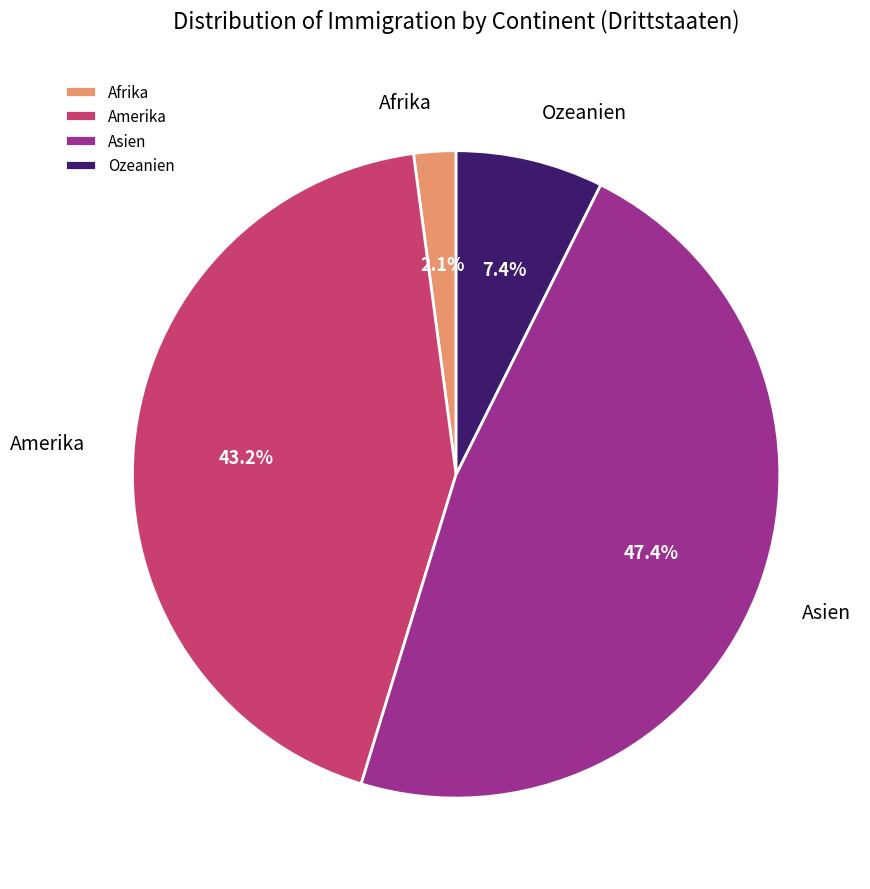

Between Ozeanien and Amerika, which is larger?

Amerika